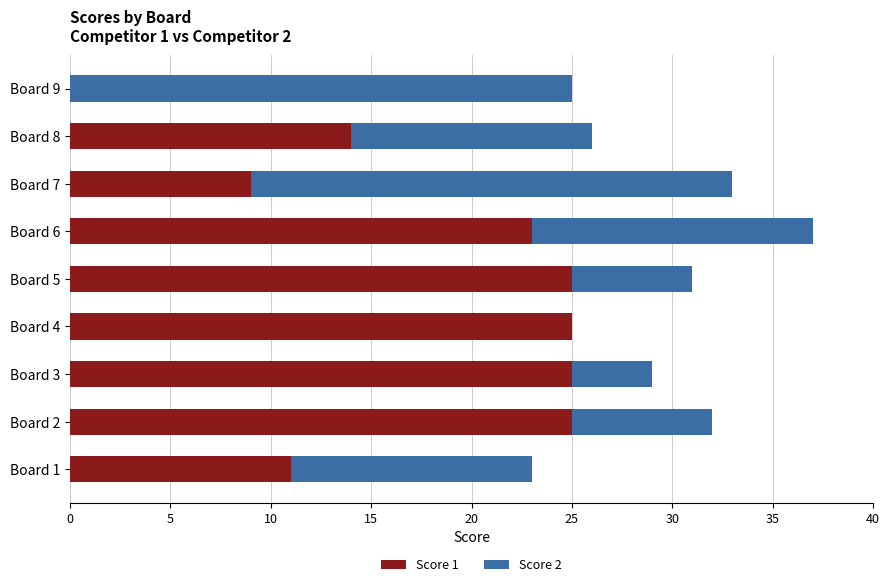

What is the highest value of the Score 1 series?

25